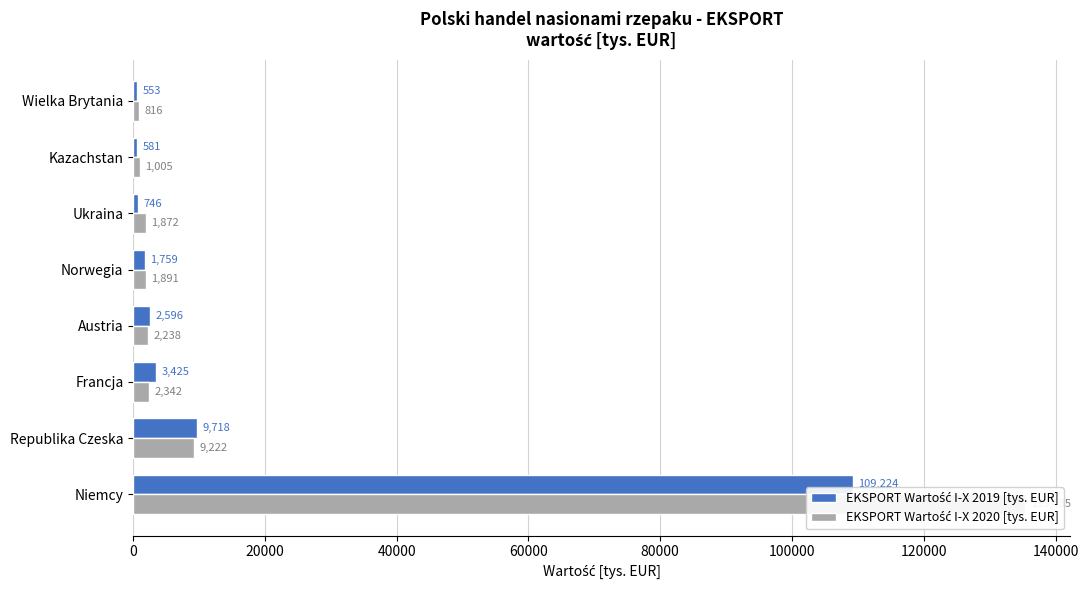

What is the value of the EKSPORT Wartość I-X 2020 [tys. EUR] bar at the 4th from the left?

2237.7